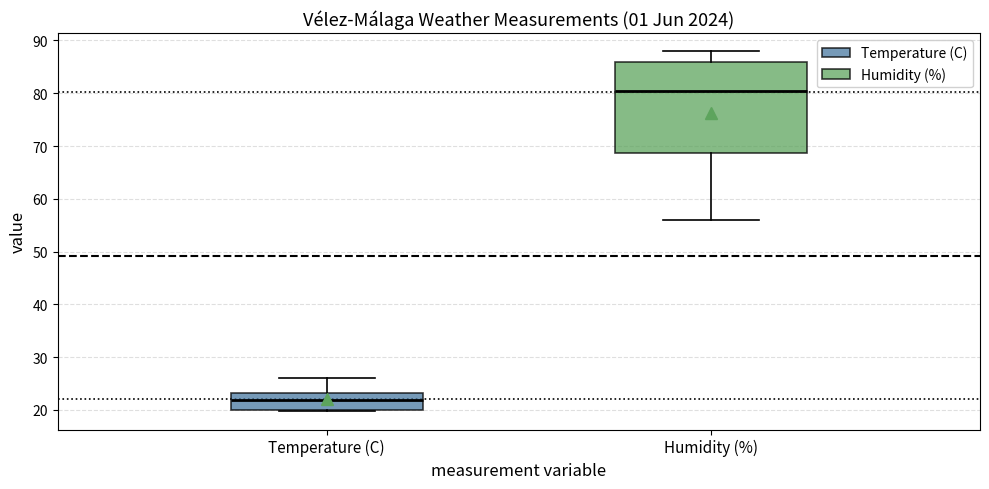

Where is the lower edge of the box for Humidity (%) on the y-axis? The values are not printed on the chart, so give them approximately, as read against the axis.

69